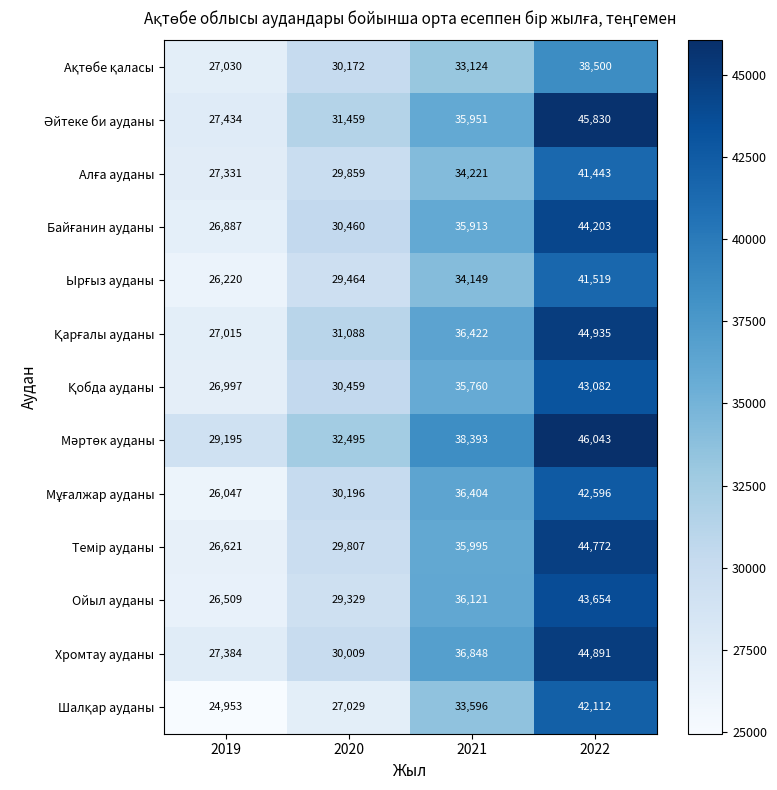

What is the total value across all series at 2021?

462897